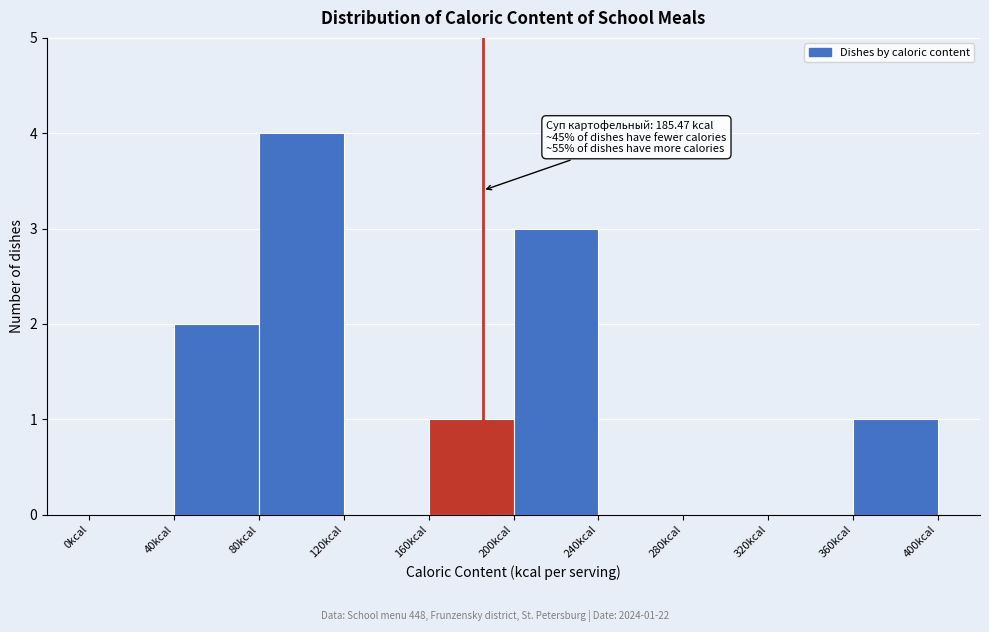

Which range on the x-axis has the tallest bar?

80 to 120